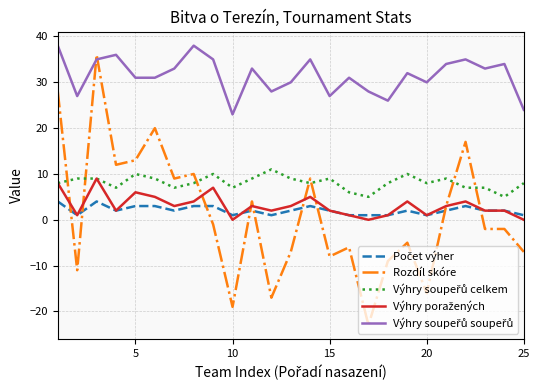

What is the minimum value shown in the chart?

-23